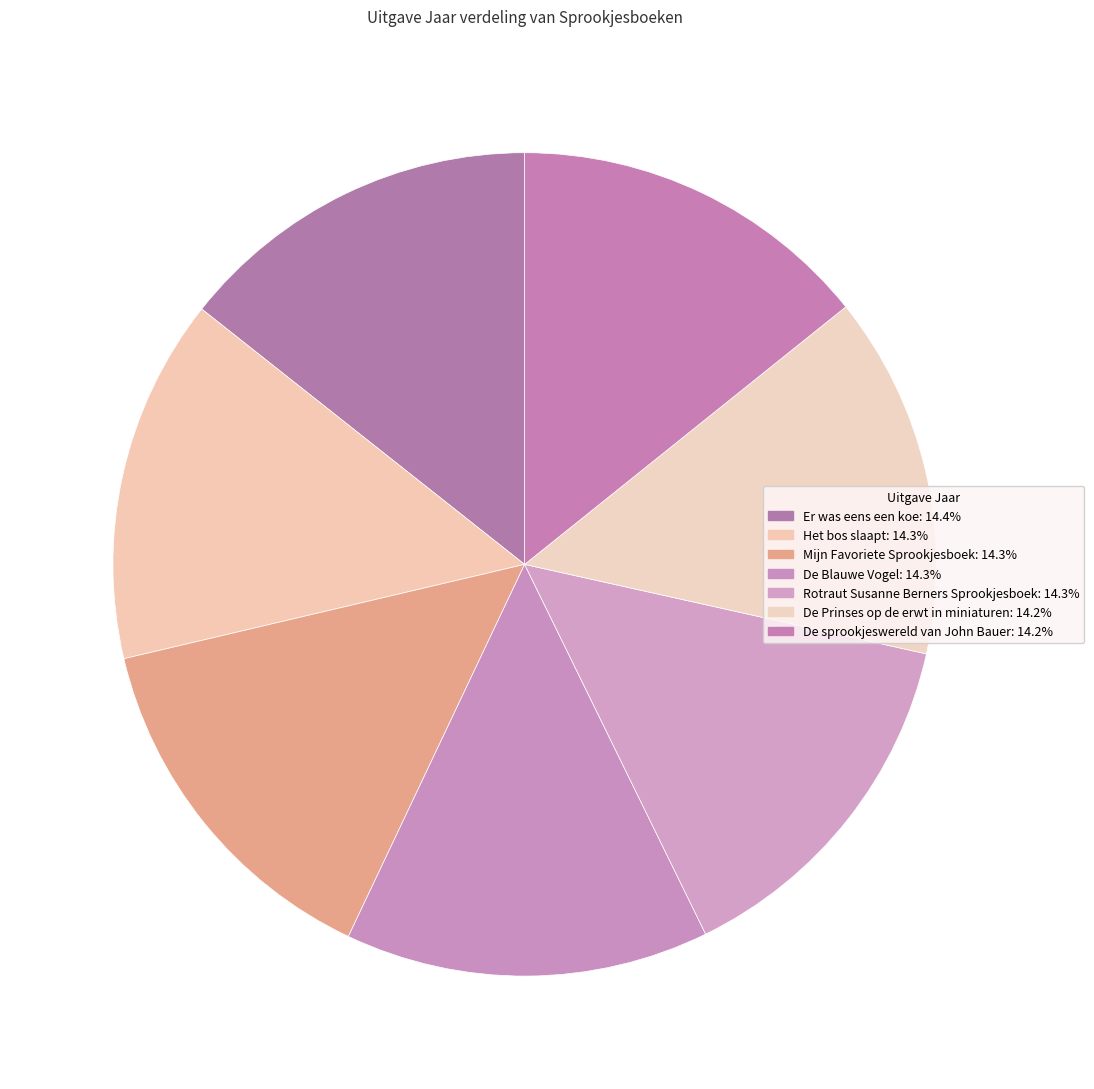

Does any single category account for the majority?

No